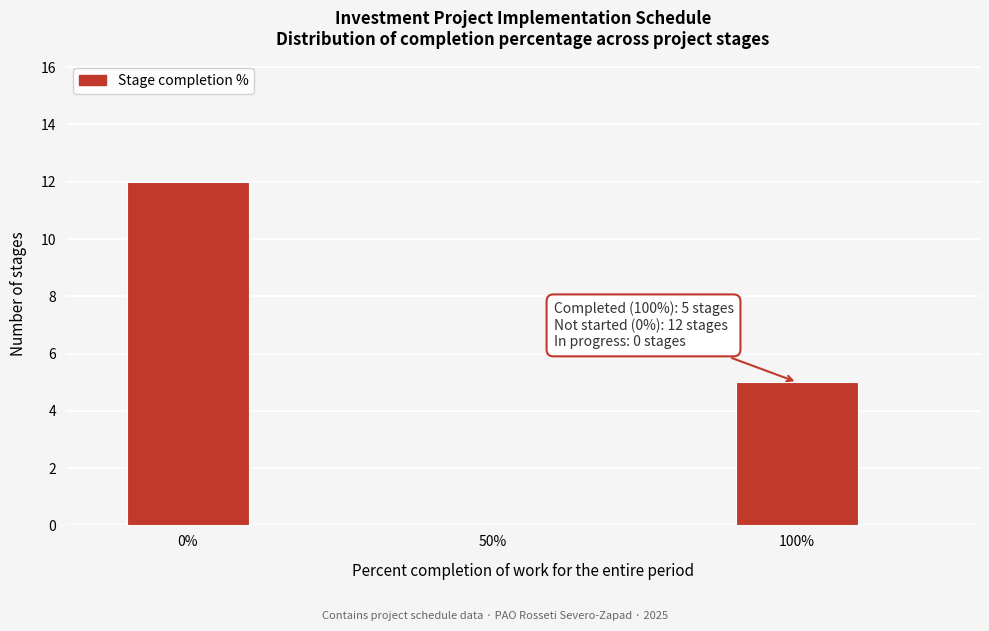

What is the change in value from 50% to 100%?

+5